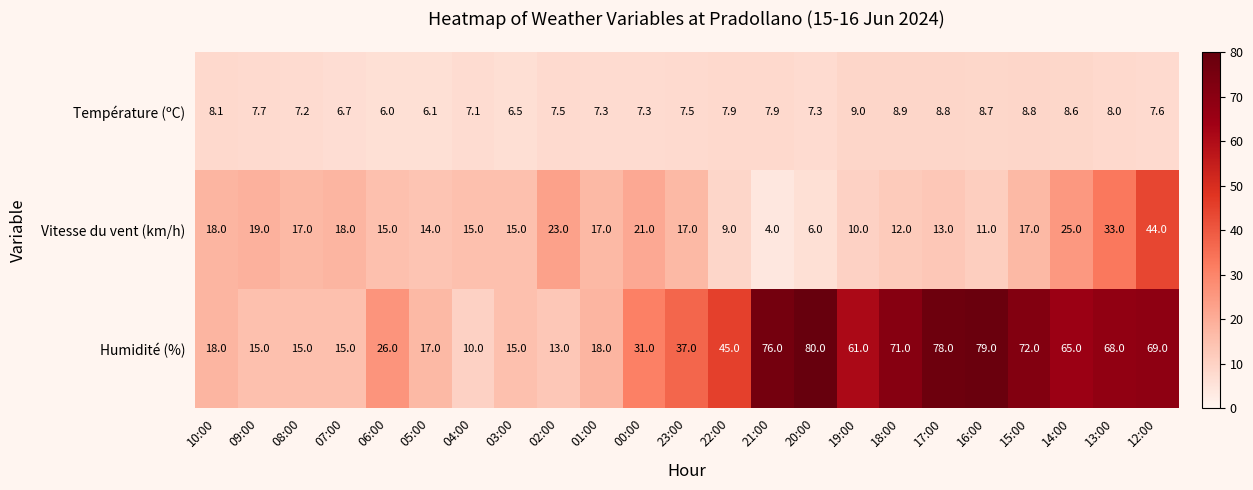

How many series are shown in this chart?

3